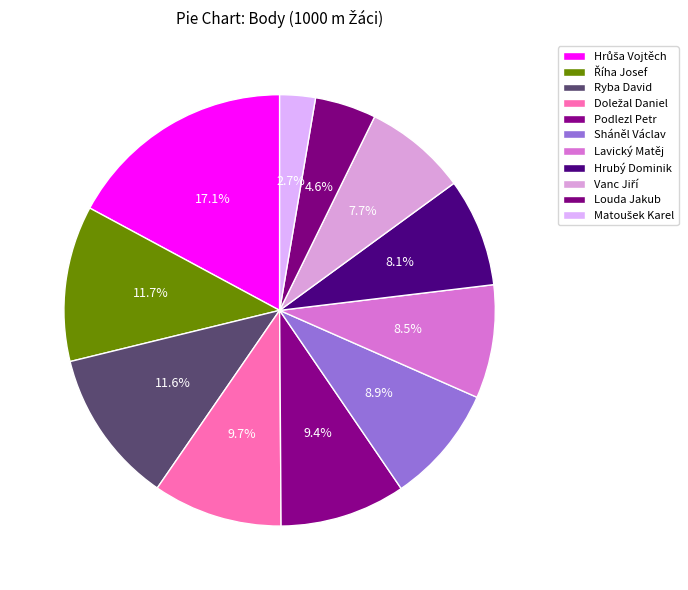

Count the number of slices in the pie.

11